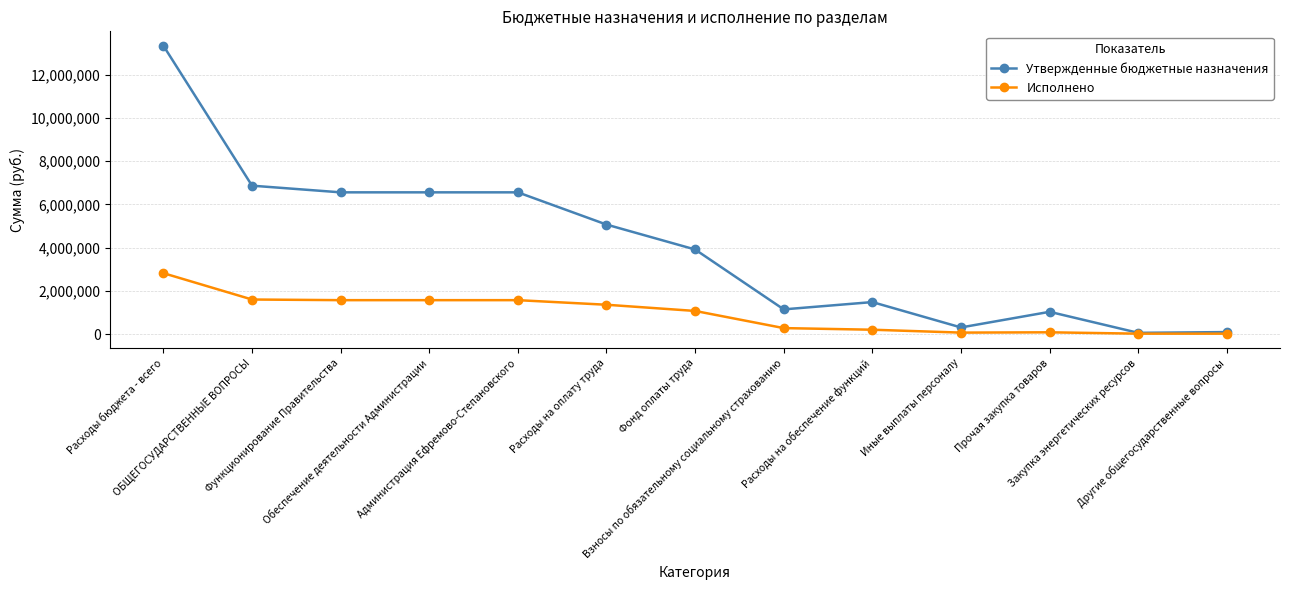

Count the number of categories in the chart.

13